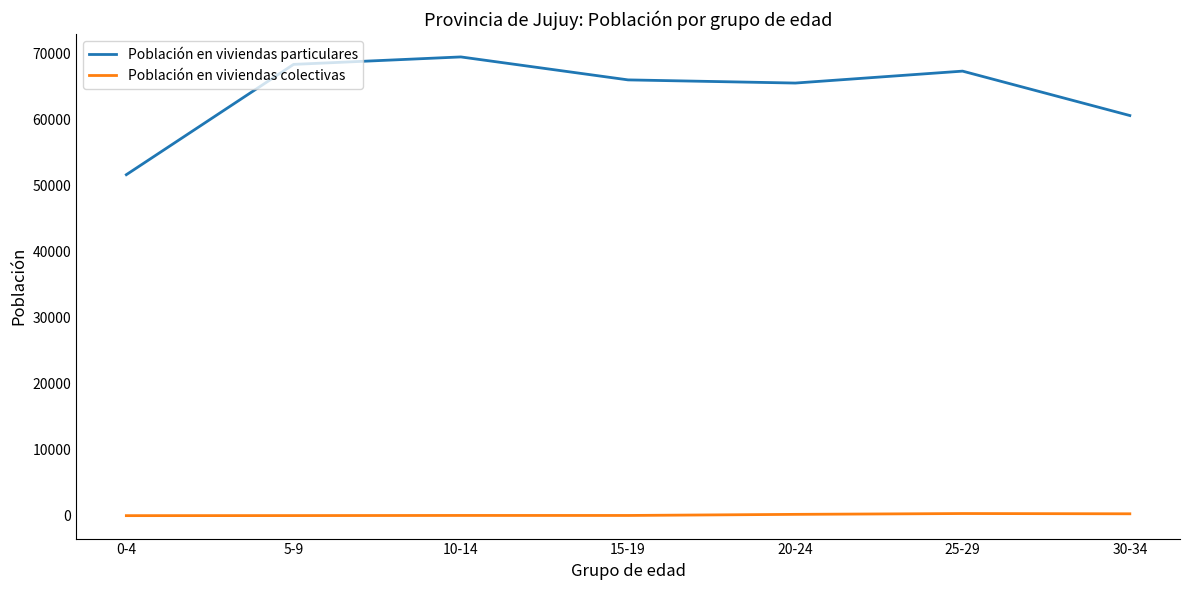

Does the chart display data point markers on the line(s)?

No